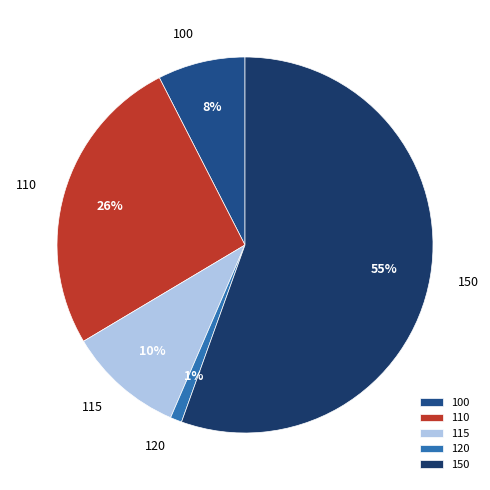

Combined, do 100 and 115 account for over 50%?

No